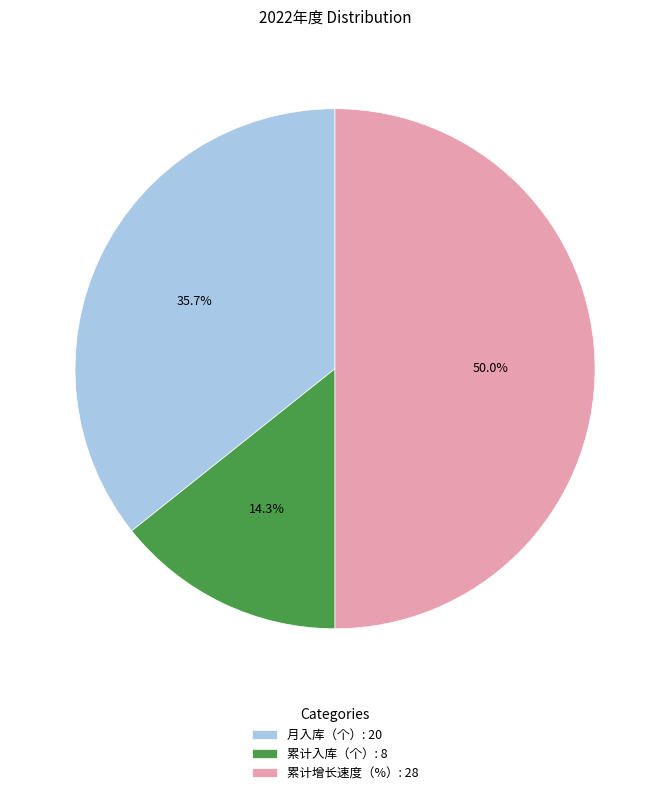

The 月入库（个） slice represents 45% of the pie. True or false?

False